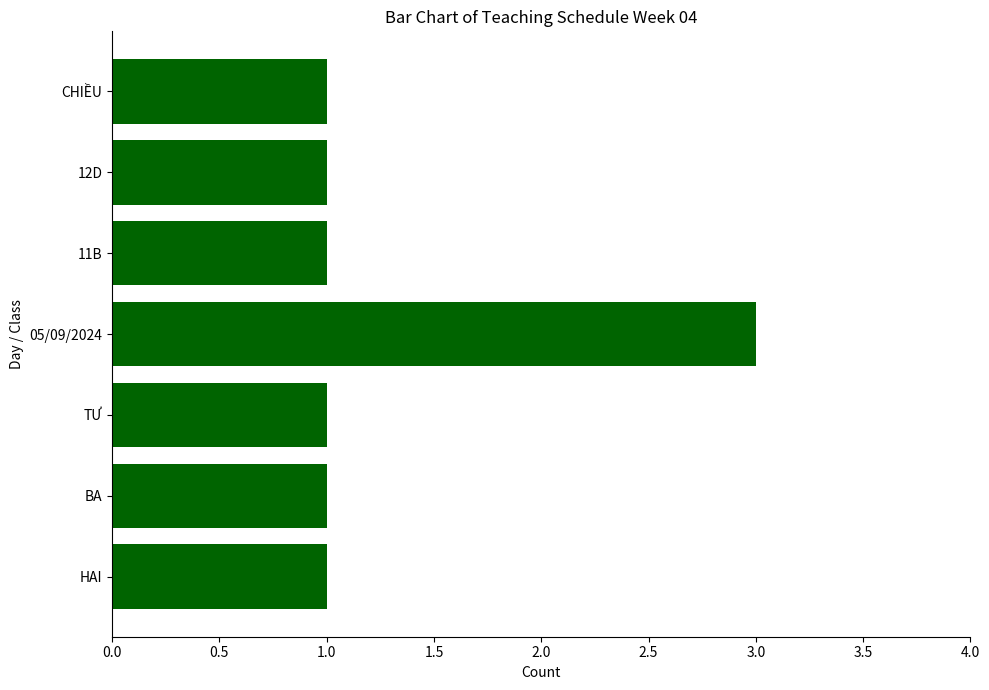

What is the sum of the values at 05/09/2024 and CHIỀU?

4